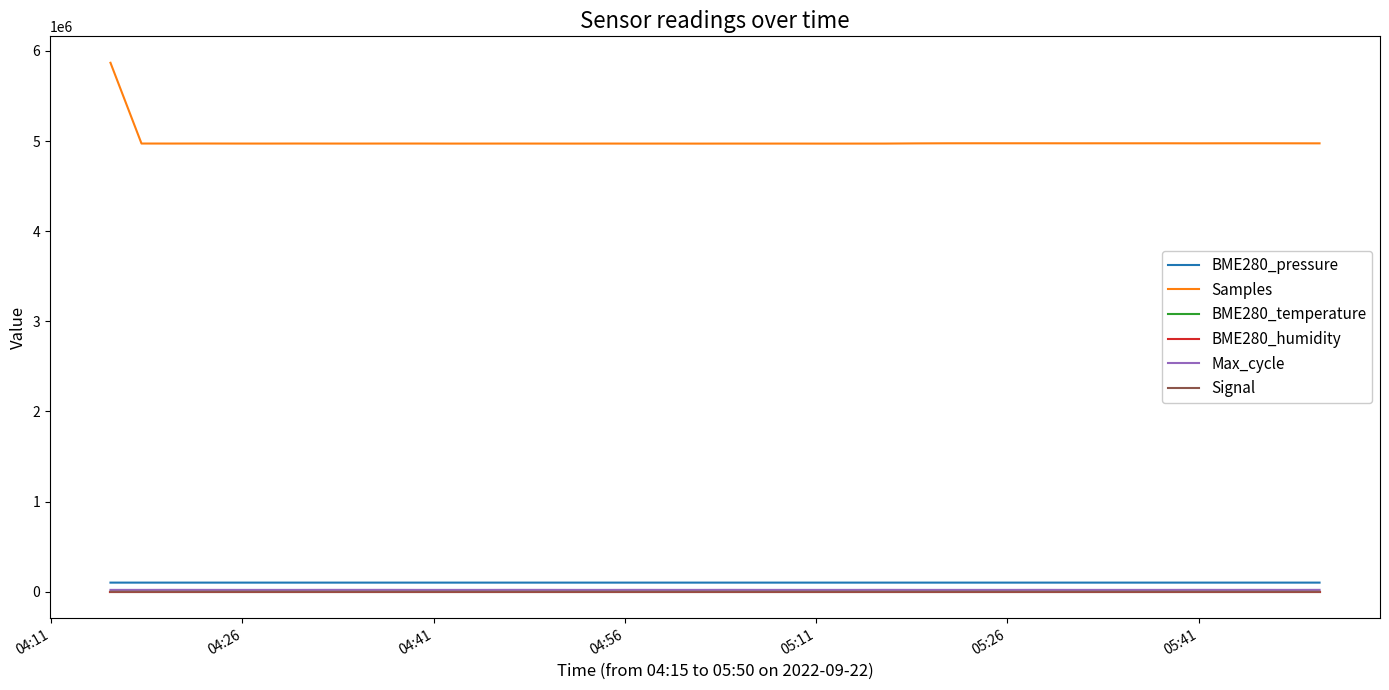

True or false: BME280_pressure and BME280_temperature intersect in this chart.

False